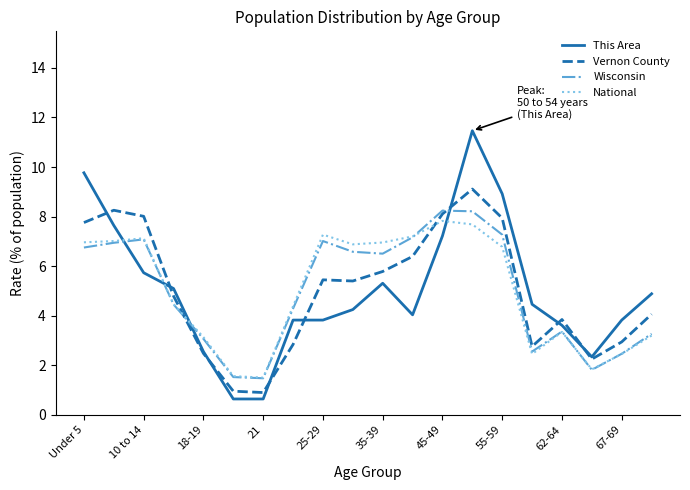

True or false: This Area and National cross at least once.

True